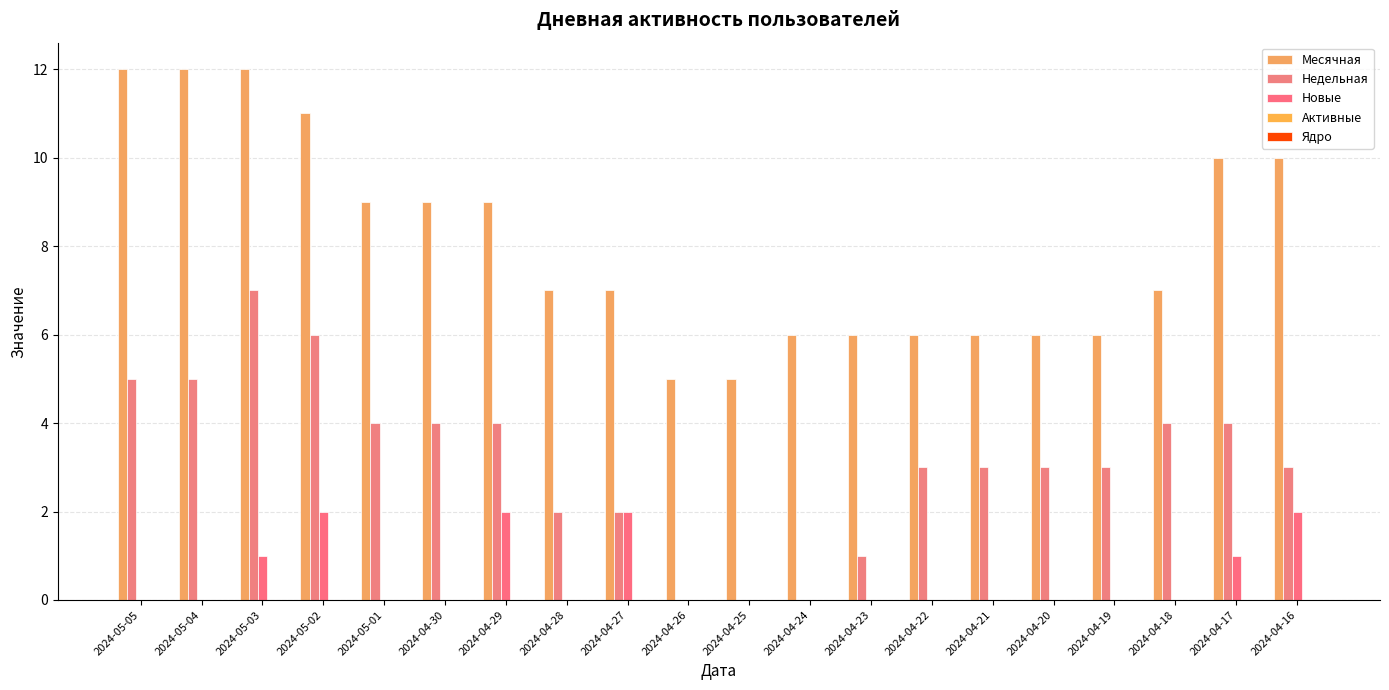

Count the number of data series in this chart.

3